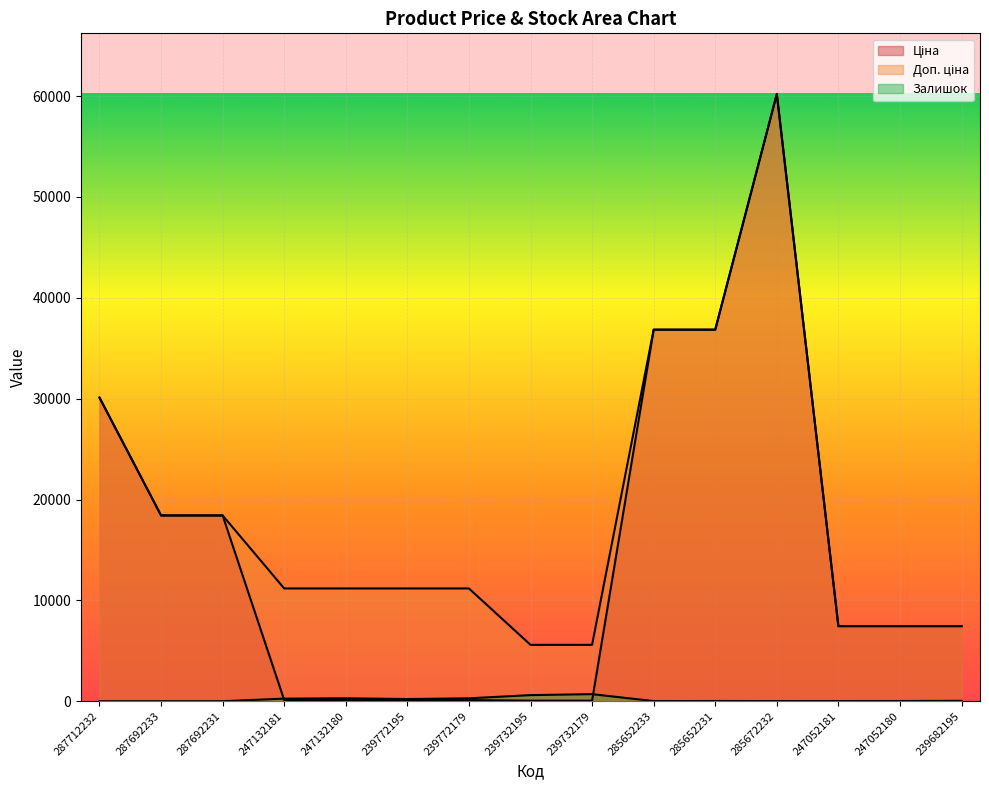

Which series has the largest total across all categories?

Доп. ціна